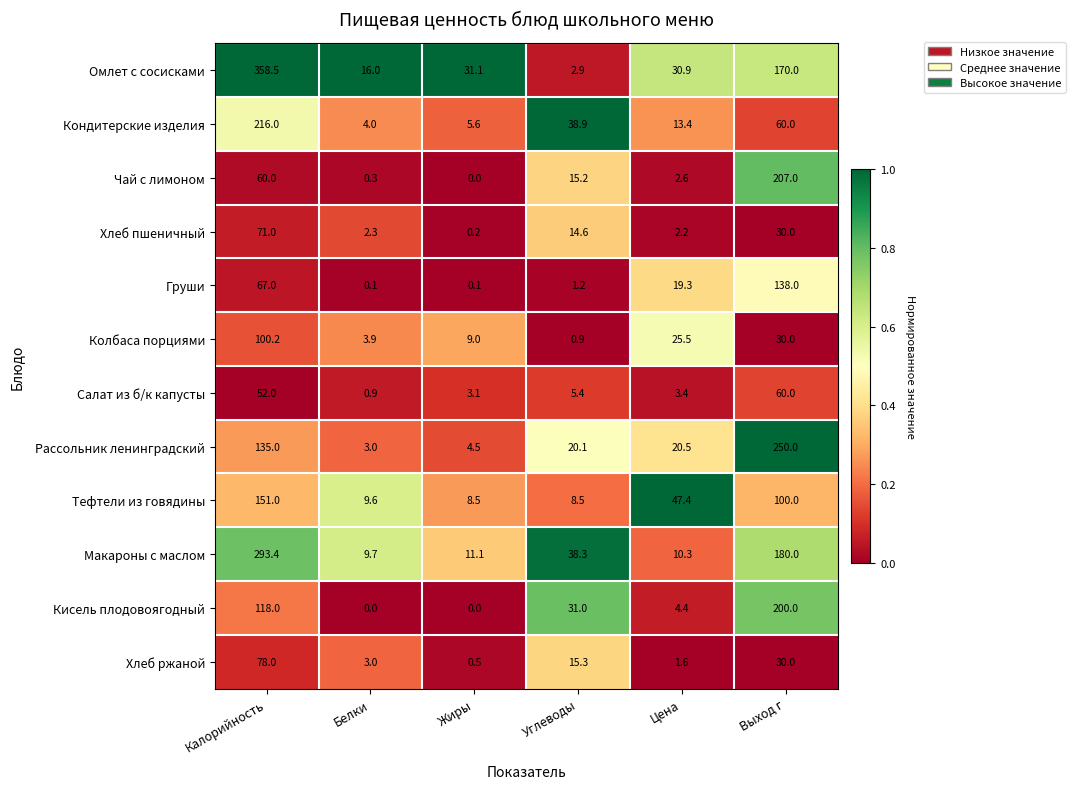

Which series has the largest total across all categories?

Омлет с сосисками